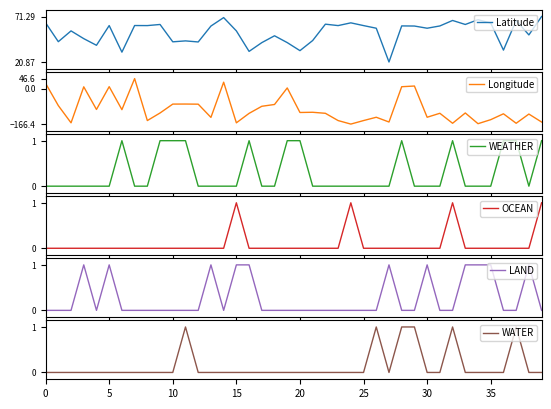

What is the highest value of the Latitude series?

71.3